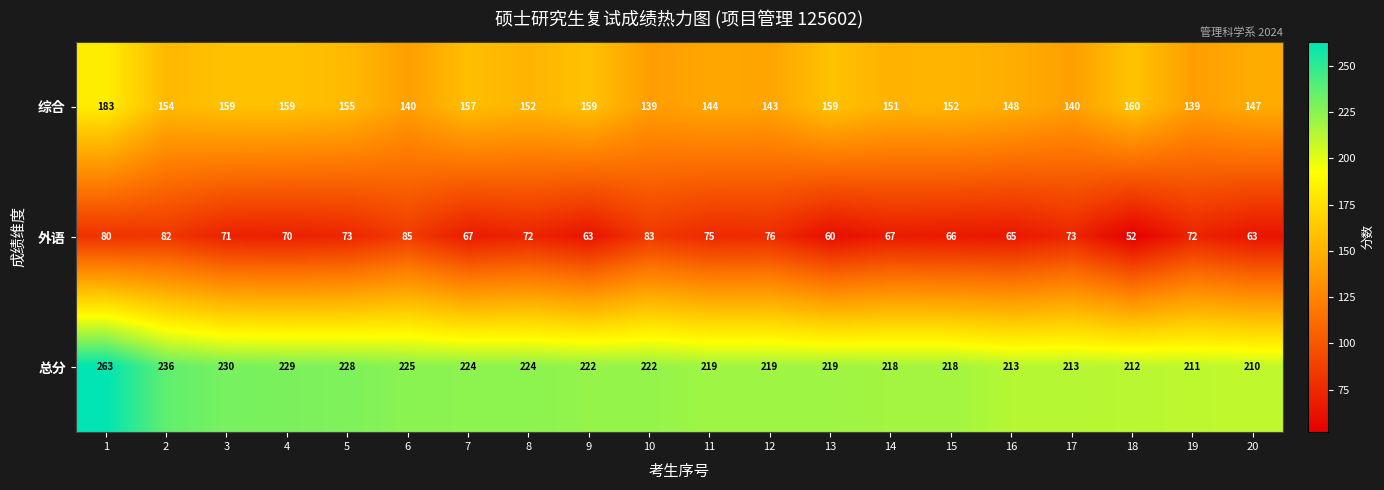

True or false: 综合 has a value of 243 at 2.

False